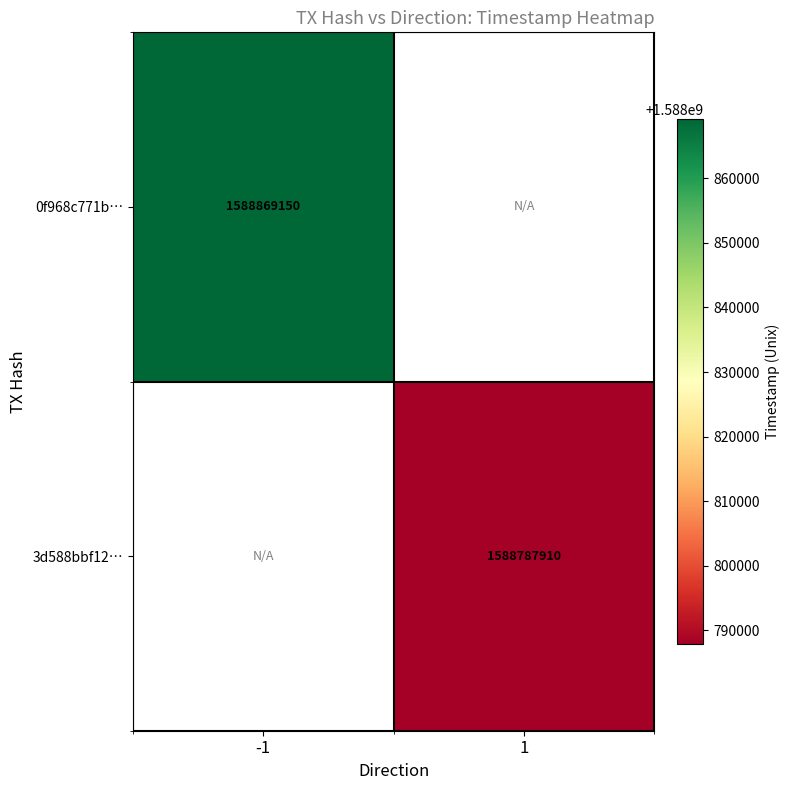

Which label corresponds to the smallest value in the chart?

1